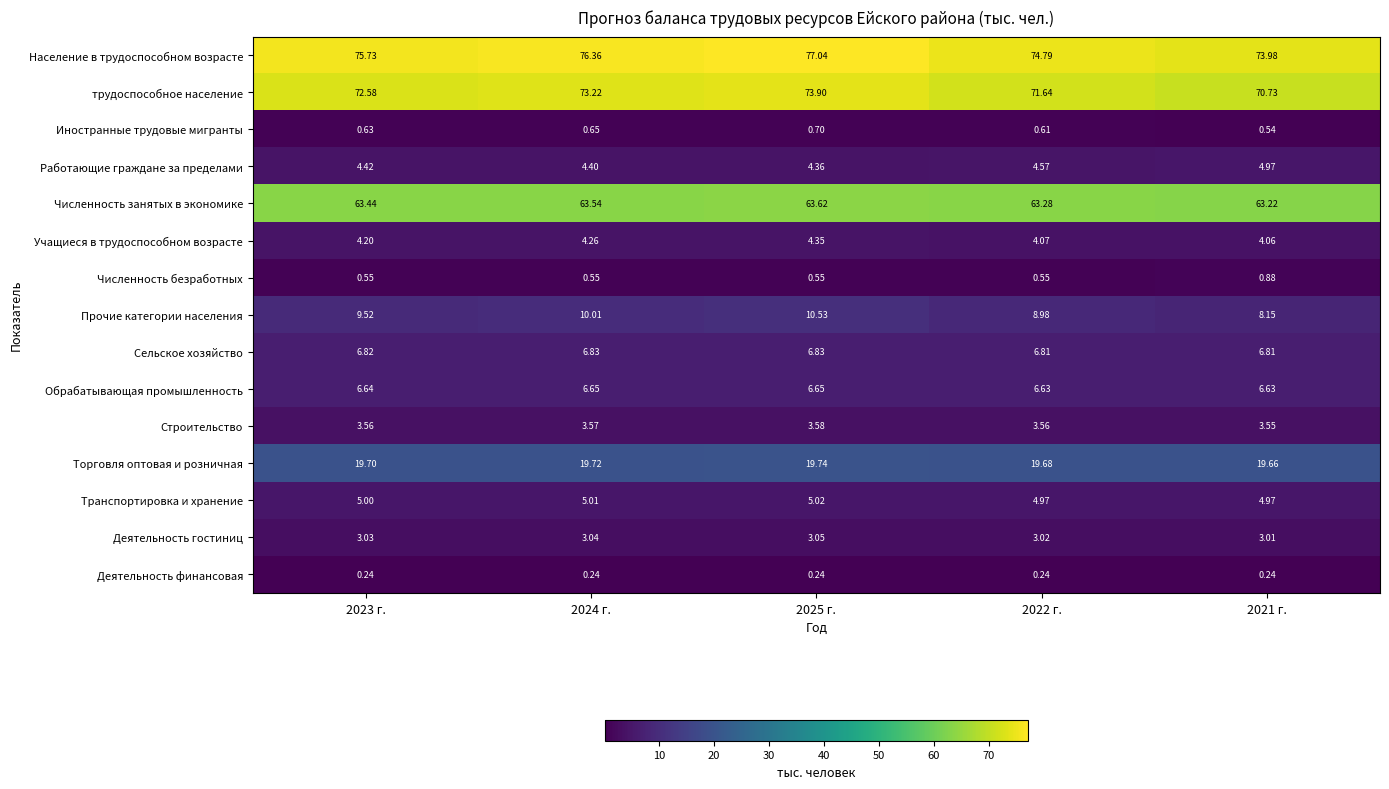

What is the spread (max minus min) of values at 2021 г.?

73.7